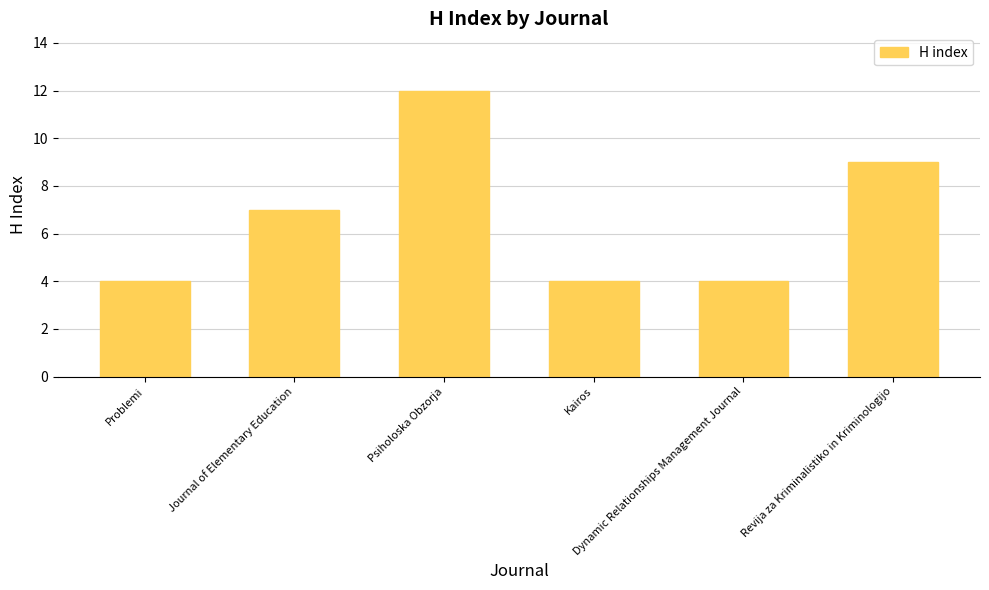

What is the sum of all values?

40